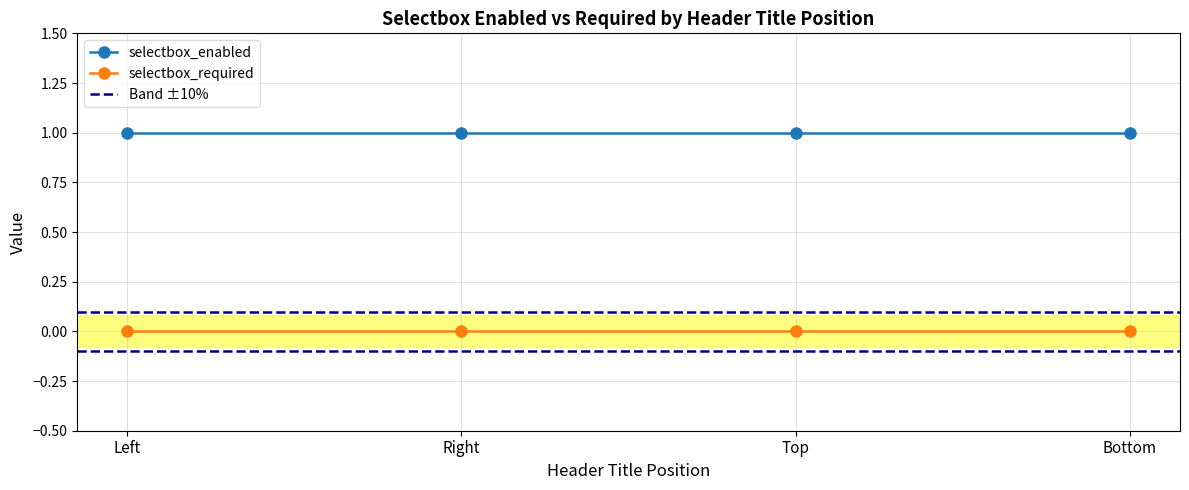

What are all the series names shown in the legend?

selectbox_enabled, selectbox_required